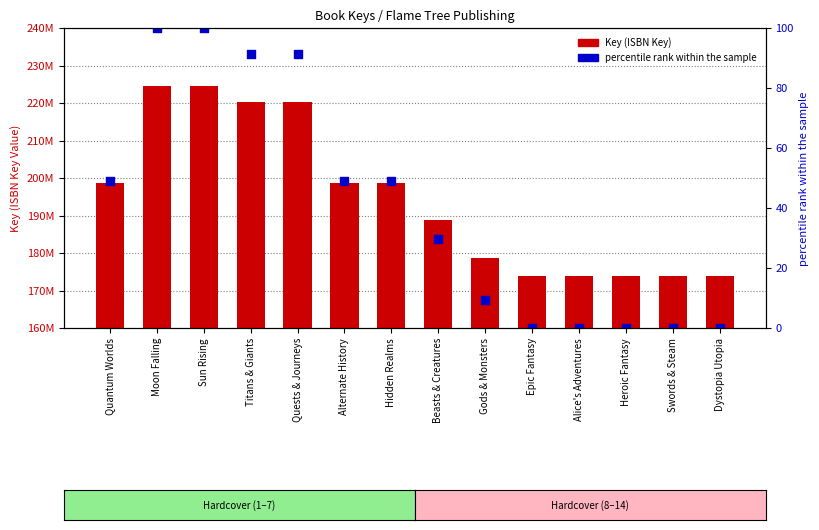

At which category is the sum across all series the highest?

Moon Falling